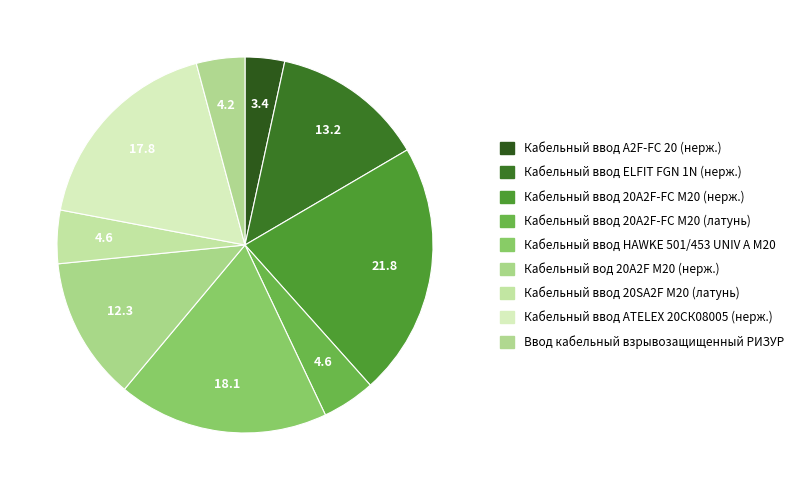

Does Кабельный ввод 20A2F-FC M20 (нерж.) account for over 50% of the chart?

No